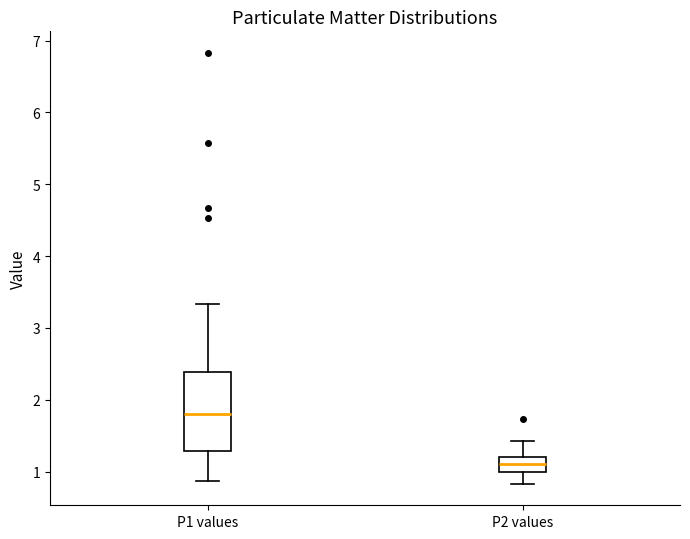

Where is the lower edge of the box for P2 values on the y-axis? The values are not printed on the chart, so give them approximately, as read against the axis.

1.0